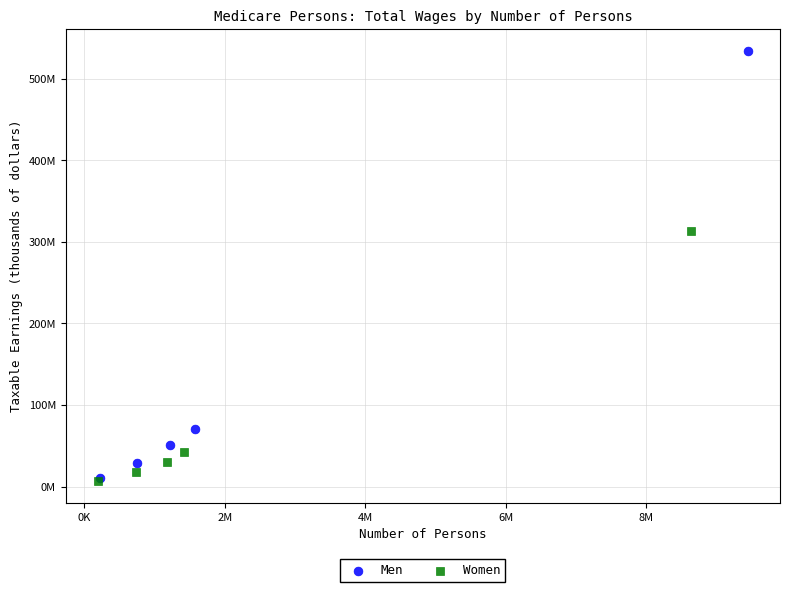

Which series has the widest spread of Y values?

Men